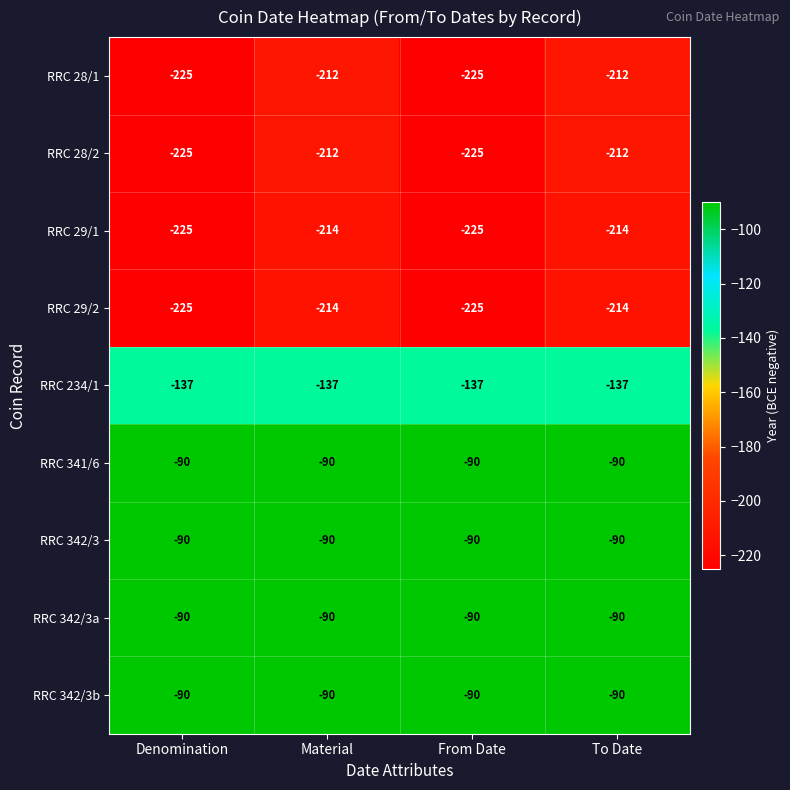

What is the total value across all series at Denomination?

-1397